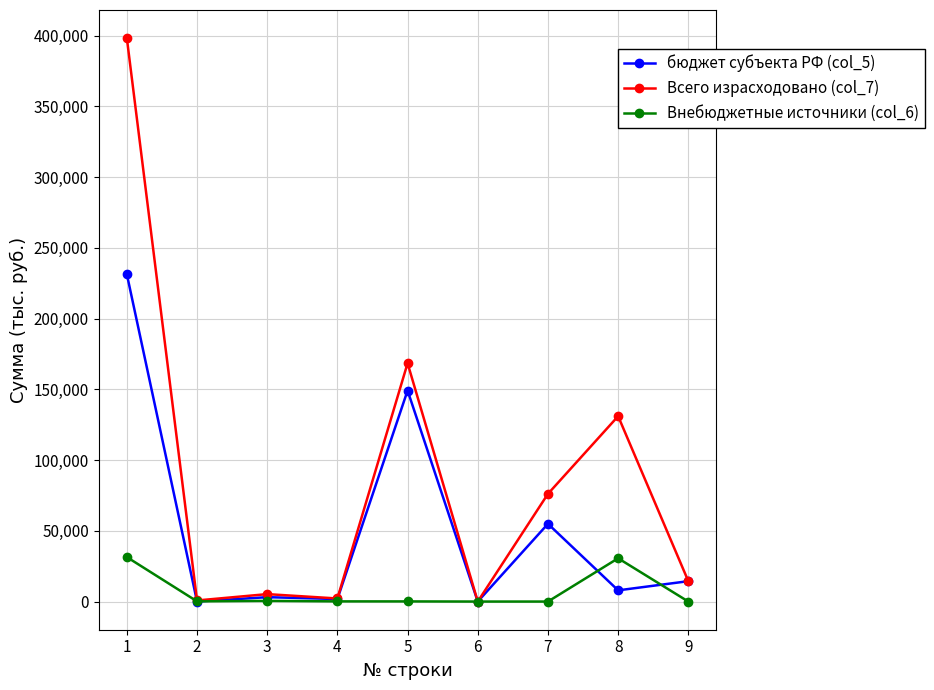

Which series has the largest total across all categories?

Всего израсходовано (col_7)